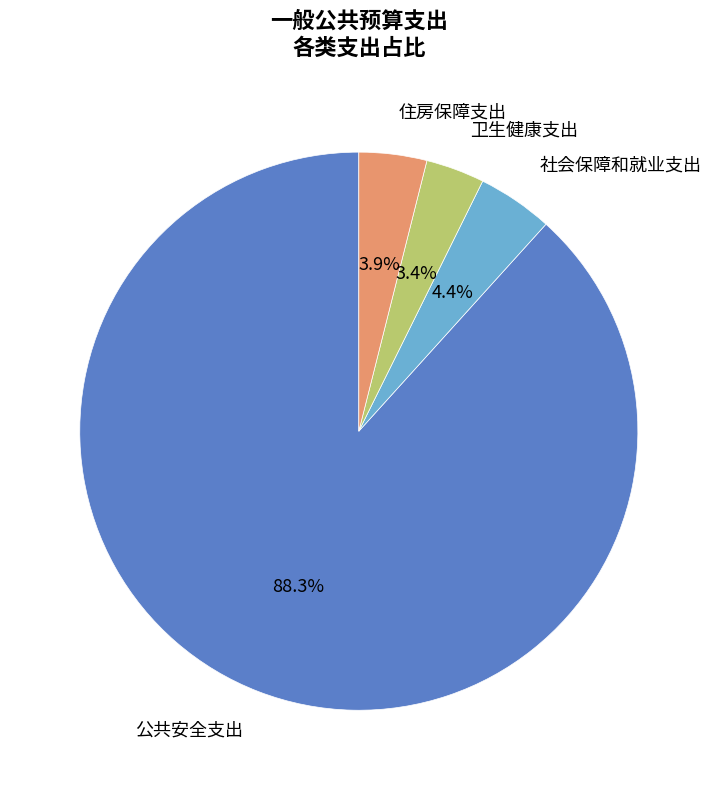

Which slice is the largest?

公共安全支出